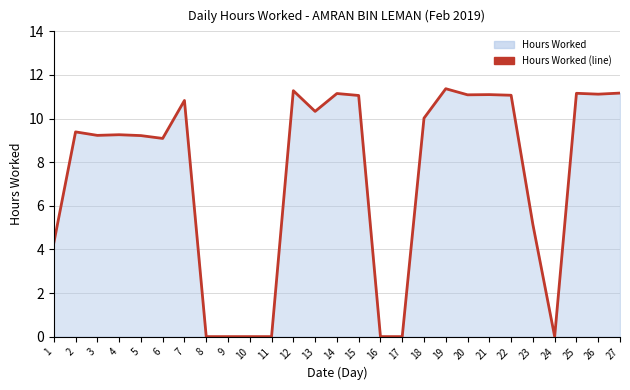

What is the sum of the values at 26 and 15?

22.2